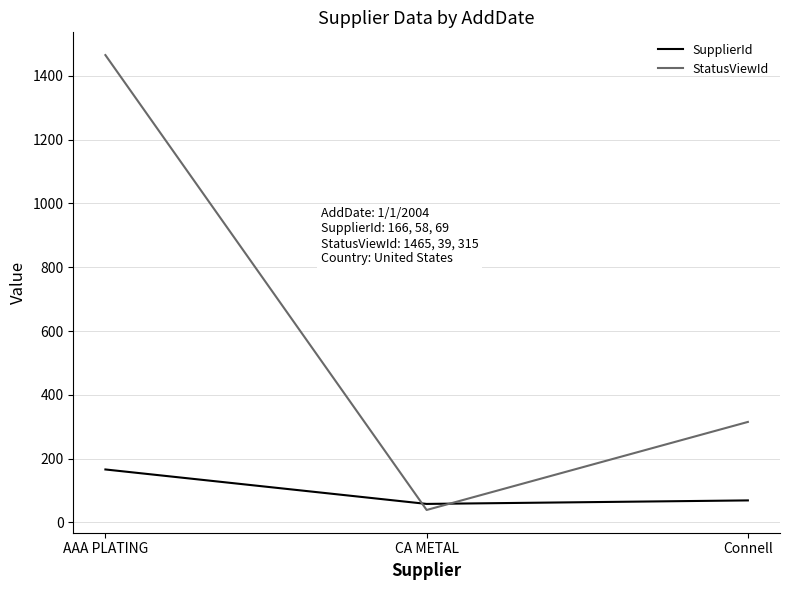

Where does the SupplierId series first go above 69?

AAA PLATING